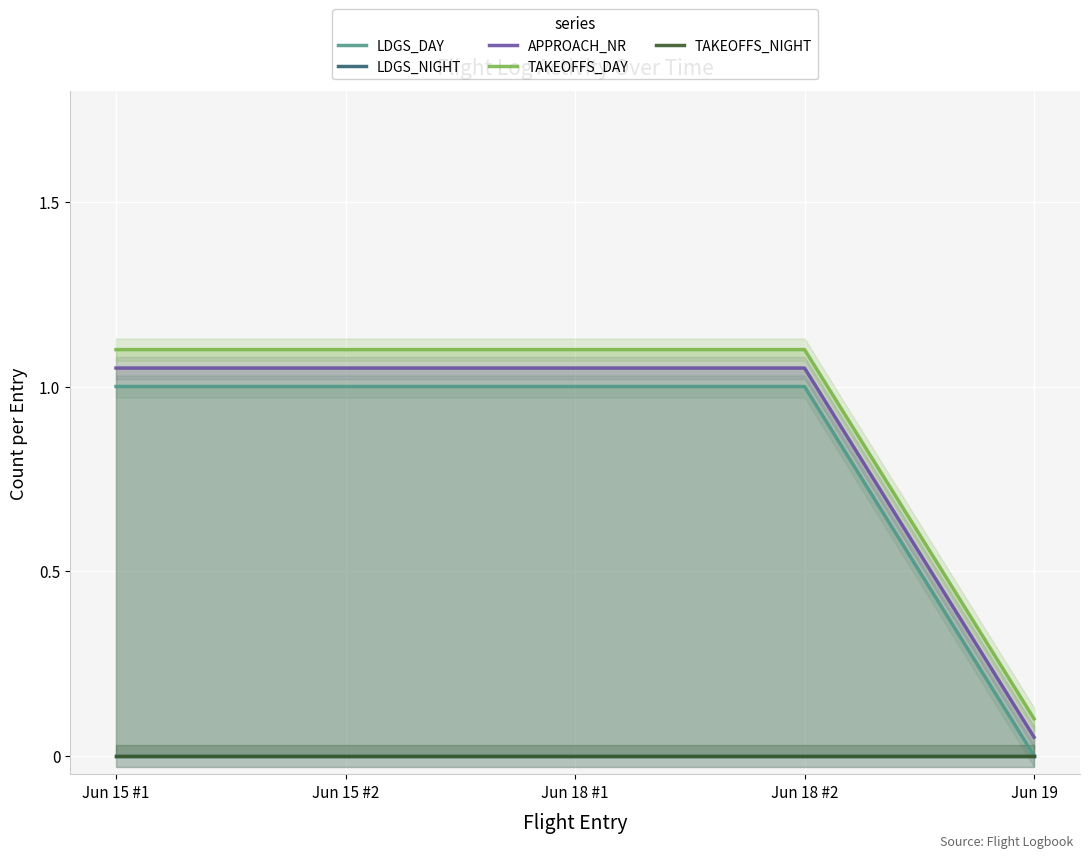

True or false: APPROACH_NR and TAKEOFFS_NIGHT cross at least once.

False